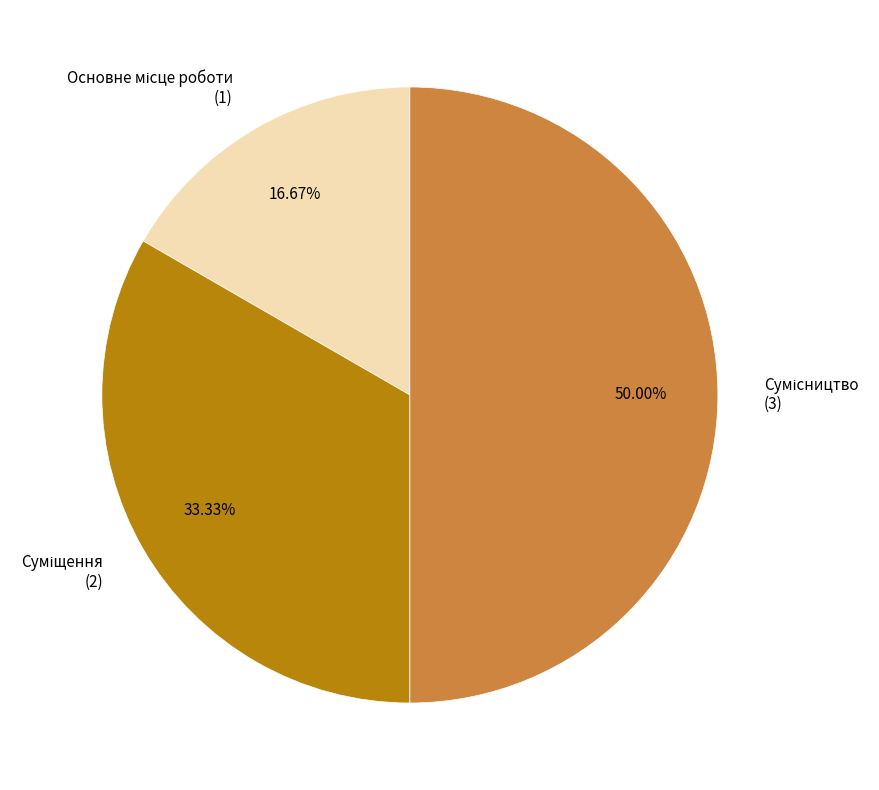

What is the total percentage of Сумісництво and Суміщення?

83.3%